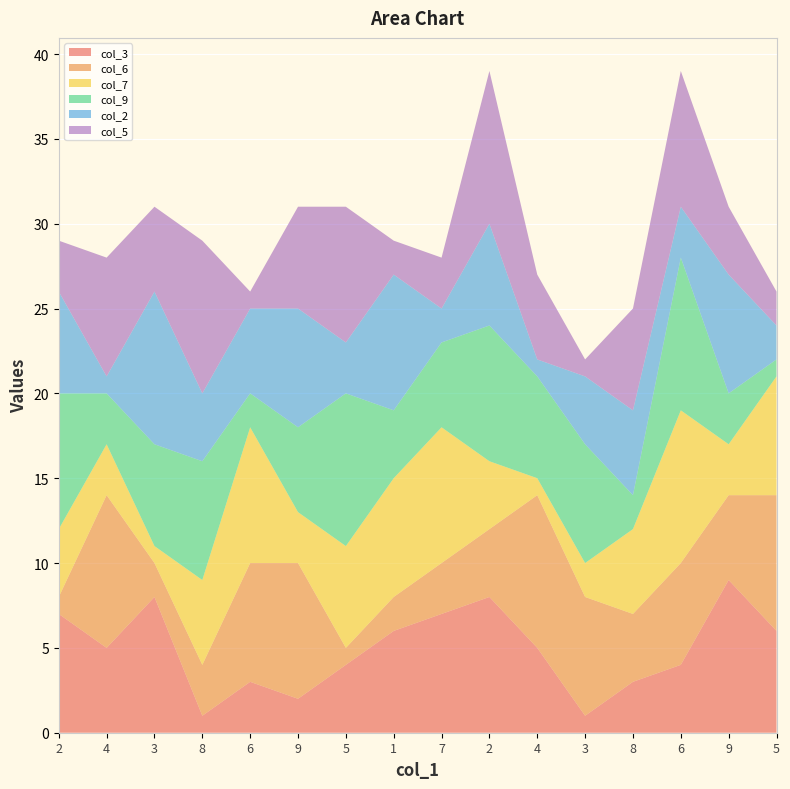

Reading left to right, transcribe all the data shown in this chart.

col_3: 2=7	4=5	3=8	8=1	6=3	9=2	5=4	1=6	7=7	2=8	4=5	3=1	8=3	6=4	9=9	5=6
col_6: 2=1	4=9	3=2	8=3	6=7	9=8	5=1	1=2	7=3	2=4	4=9	3=7	8=4	6=6	9=5	5=8
col_7: 2=4	4=3	3=1	8=5	6=8	9=3	5=6	1=7	7=8	2=4	4=1	3=2	8=5	6=9	9=3	5=7
col_9: 2=8	4=3	3=6	8=7	6=2	9=5	5=9	1=4	7=5	2=8	4=6	3=7	8=2	6=9	9=3	5=1
col_2: 2=6	4=1	3=9	8=4	6=5	9=7	5=3	1=8	7=2	2=6	4=1	3=4	8=5	6=3	9=7	5=2
col_5: 2=3	4=7	3=5	8=9	6=1	9=6	5=8	1=2	7=3	2=9	4=5	3=1	8=6	6=8	9=4	5=2